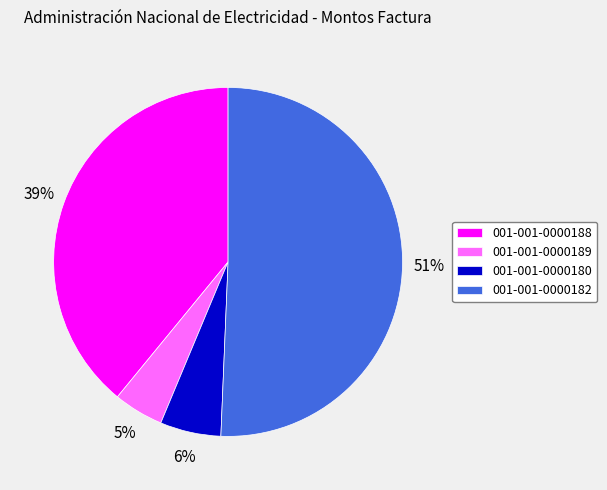

Which category has the biggest portion of the pie?

001-001-0000182